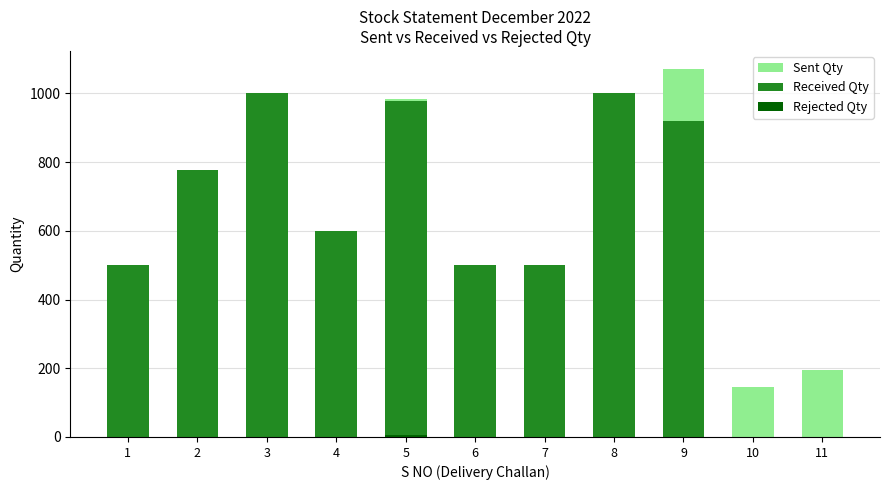

Between 9 and 8, which is larger?

9